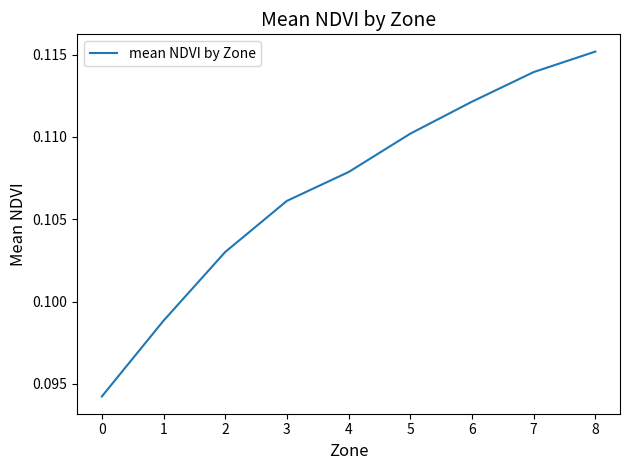

At which category does the chart reach its peak across all series?

8